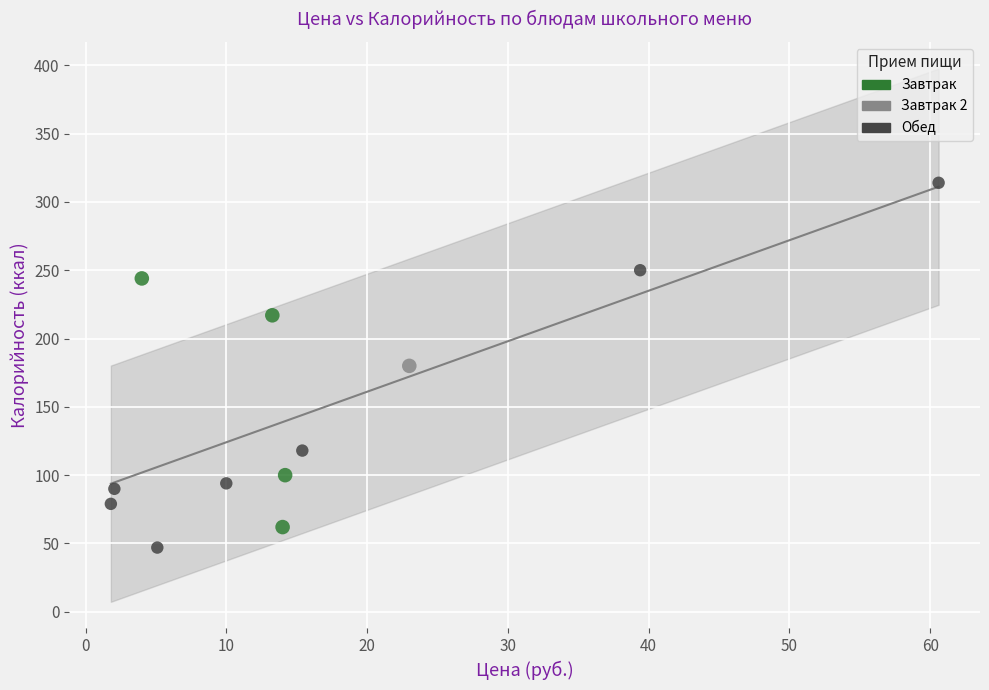

What are all the series names shown in the legend?

Завтрак, Завтрак 2, Обед